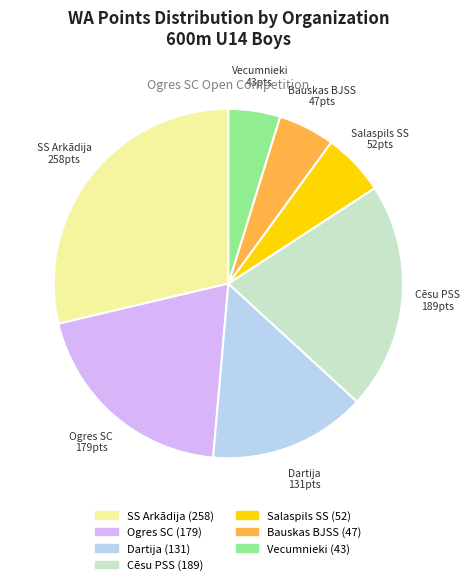

How many segments does this pie chart have?

7